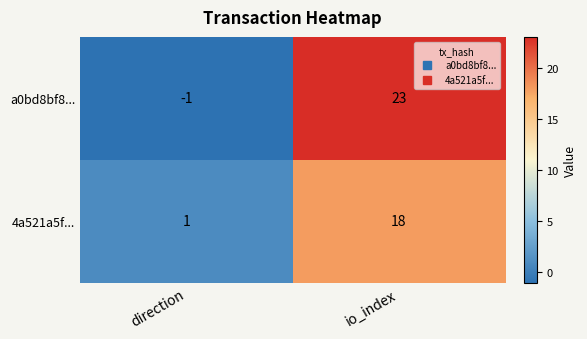

What is the maximum value shown in the chart?

23